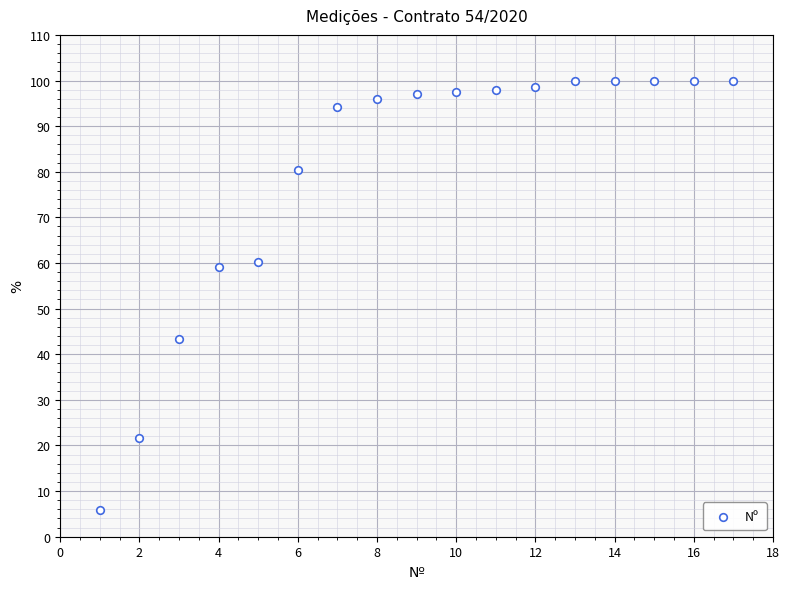

What is the range of Y values (max minus min)?

94.1